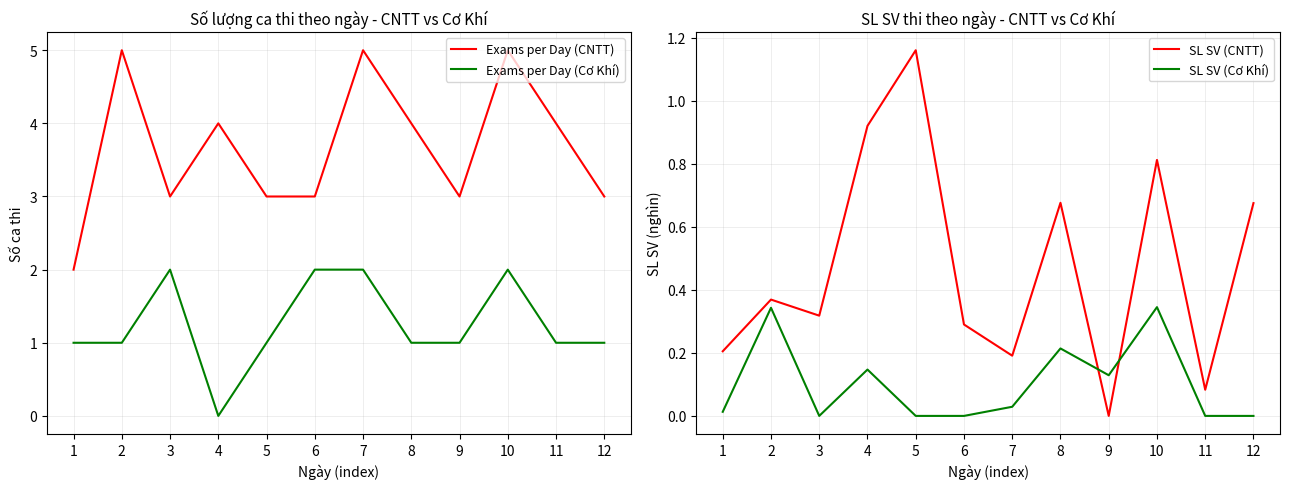

How many times do Exams per Day (Cơ Khí) and SL SV (CNTT) cross each other?

2